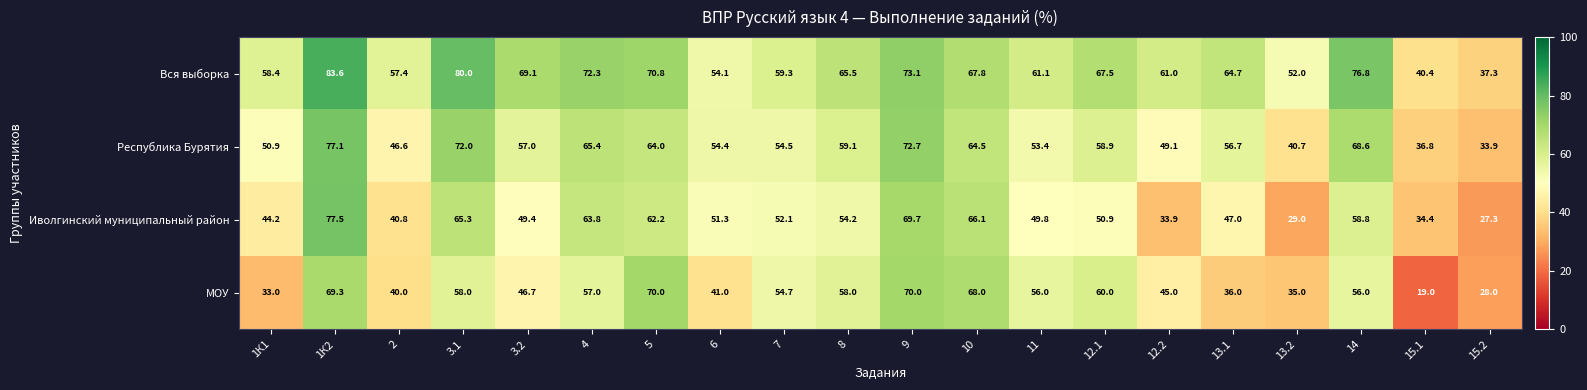

What is the difference between the maximum and minimum values in the МОУ series?

51.0